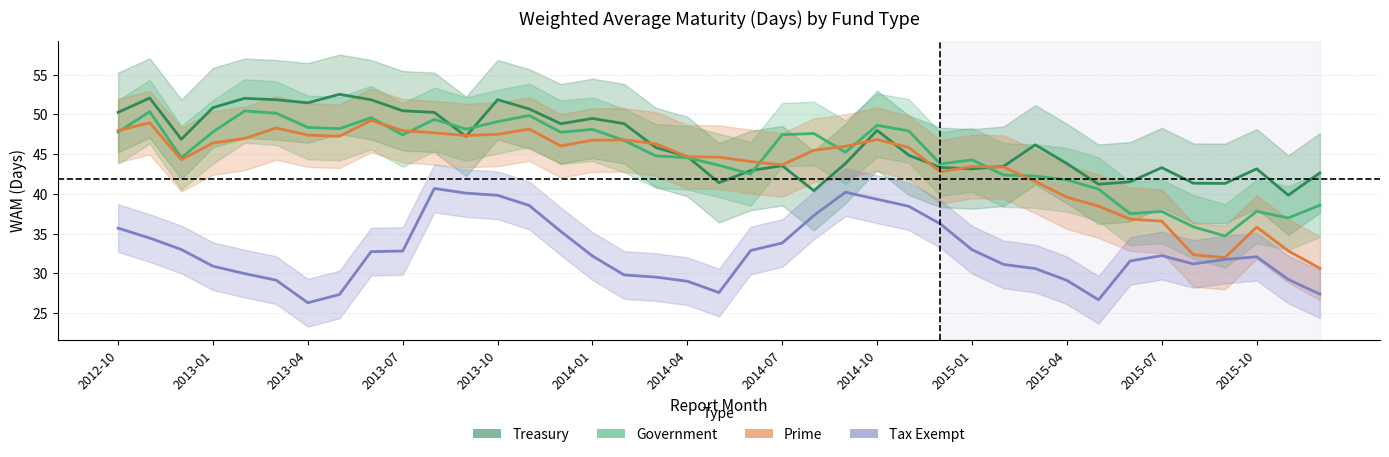

Which series has the widest spread of values?

Prime